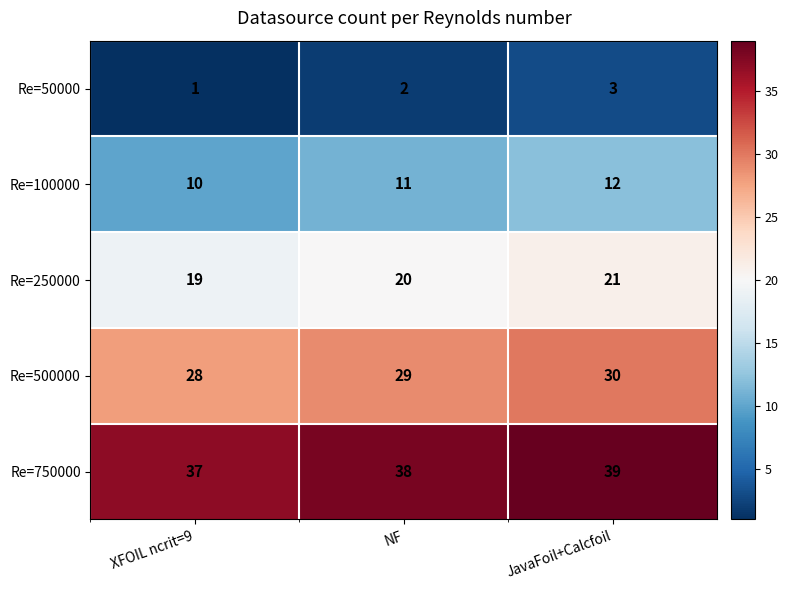

Which category has the lowest value in the Re=100000 series?

XFOIL ncrit=9